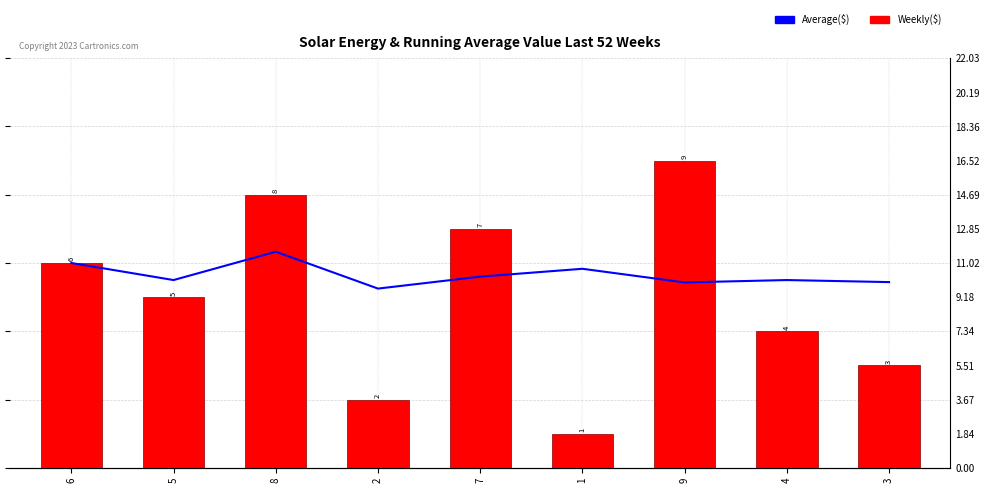

Are the bars horizontal?

No